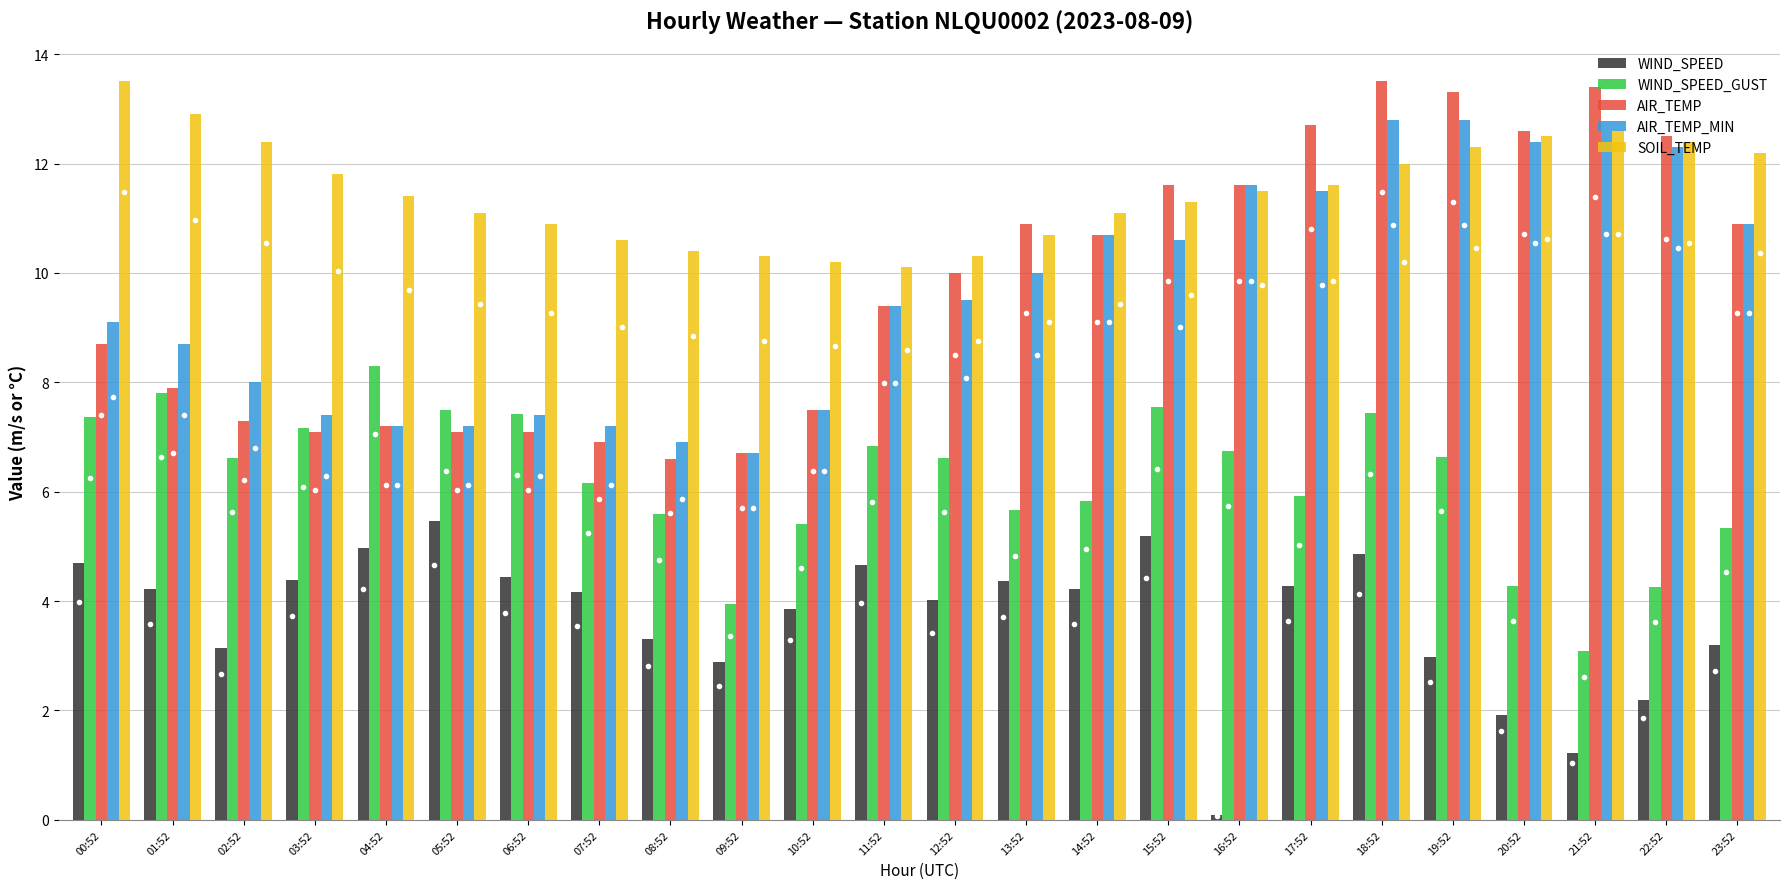

What is the label of the 2nd bar from the left?

01:52